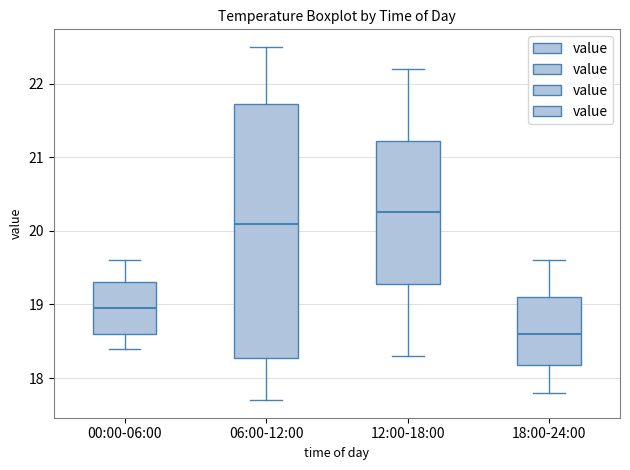

Reading left to right, transcribe this box plot: for each box, give where its median line is, the range the box spans, and where its two whiskers end, as read against the y-axis. The values are not printed on the chart, so give them approximately, as read against the axis.

00:00-06:00: median 19.0, box 18.6 to 19.3, whiskers 18.4 to 19.6
06:00-12:00: median 20.1, box 18.3 to 21.7, whiskers 17.7 to 22.5
12:00-18:00: median 20.3, box 19.3 to 21.2, whiskers 18.3 to 22.2
18:00-24:00: median 18.6, box 18.2 to 19.1, whiskers 17.8 to 19.6